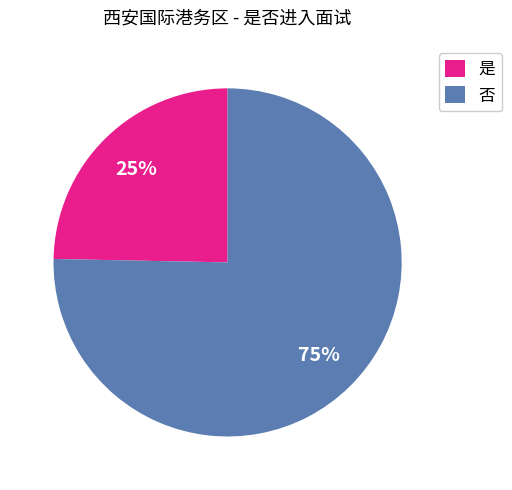

How many slices are in this pie chart?

2